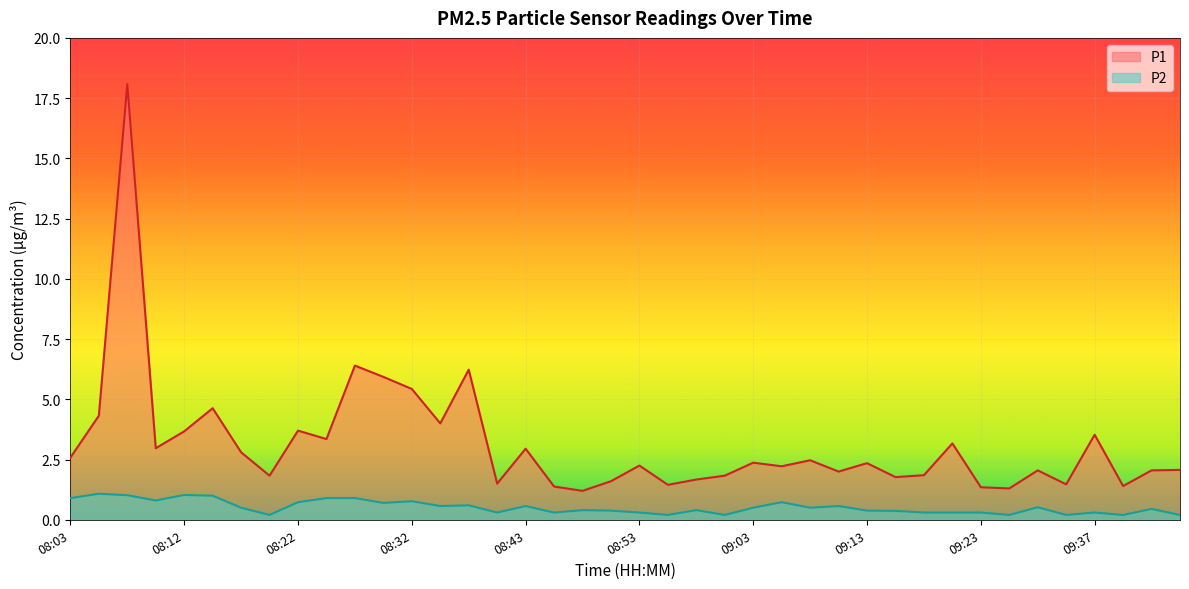

True or false: P1 has a value of 2.6 at 08:03.

True